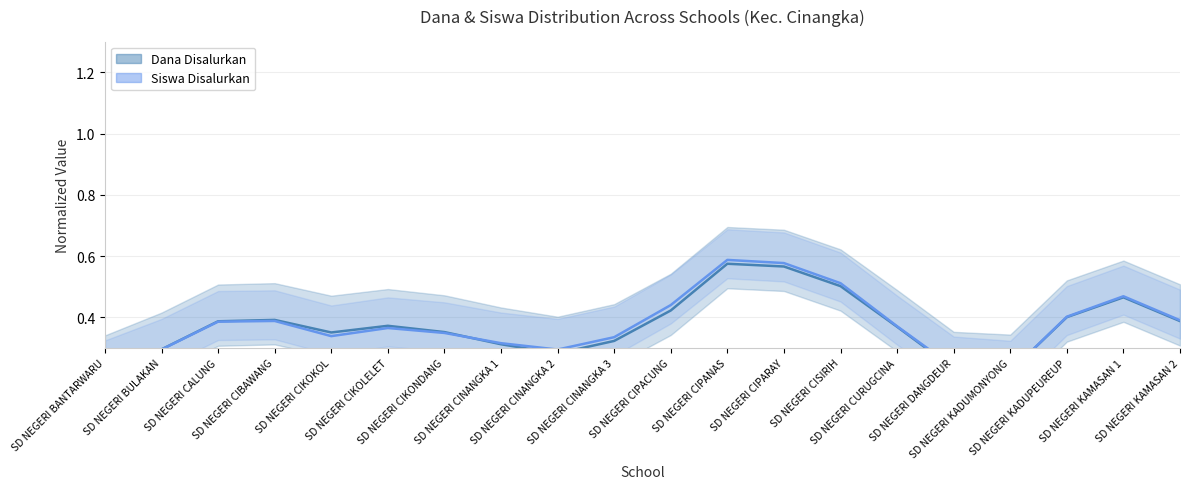

Reading left to right, what are all the values shown in this chart?

Dana Disalurkan (line): 0.2	0.3	0.4	0.4	0.4	0.4	0.4	0.3	0.3	0.3	0.4	0.6	0.6	0.5	0.4	0.2	0.2	0.4	0.5	0.4
Siswa Disalurkan (line): 0.2	0.3	0.4	0.4	0.3	0.4	0.3	0.3	0.3	0.3	0.4	0.6	0.6	0.5	0.4	0.2	0.2	0.4	0.5	0.4